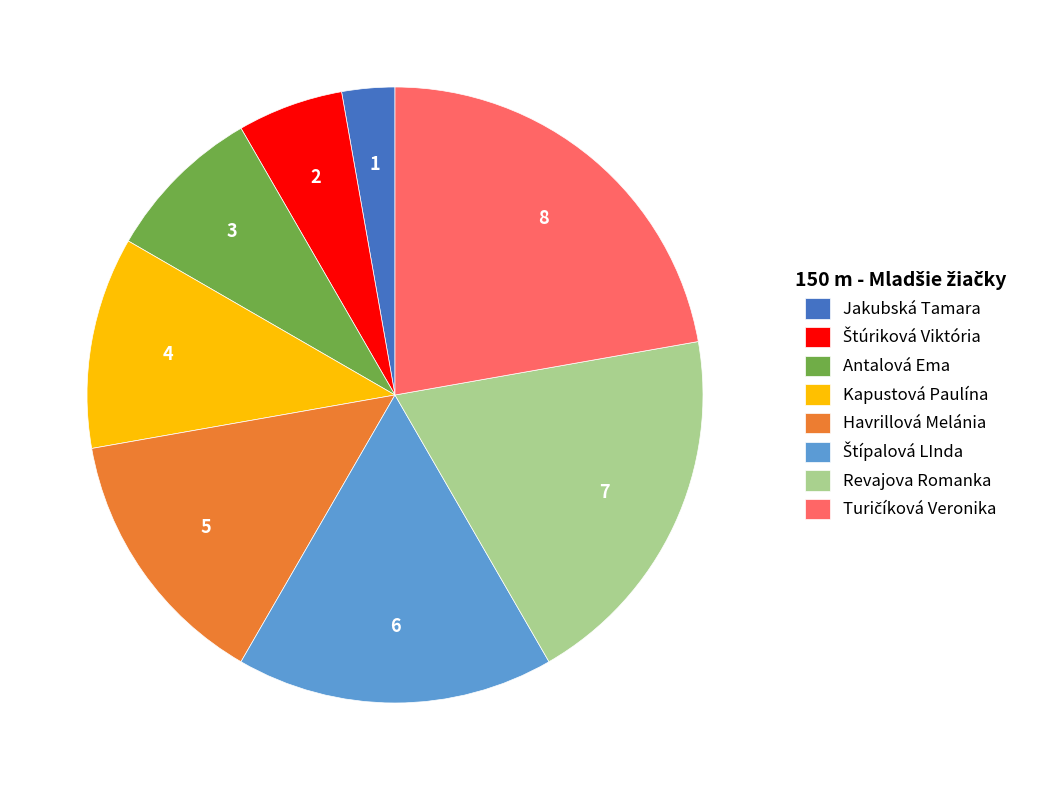

Is the sum of Kapustová Paulína and Revajova Romanka greater than half?

No